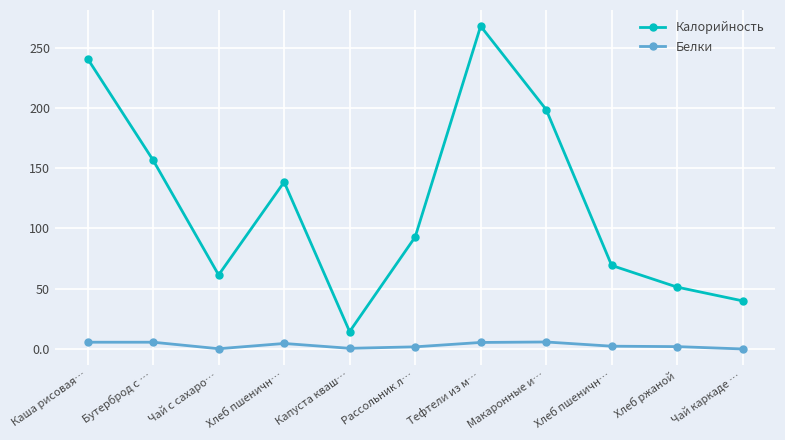

True or false: Белки has a value of 5.6 at Каша рисовая….

True